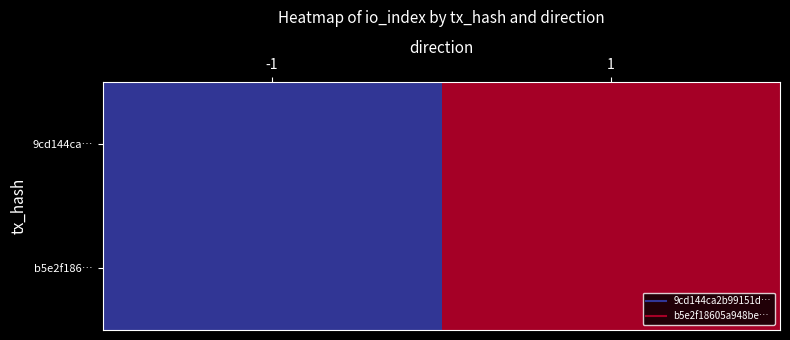

Which category has the highest value across all series?

1